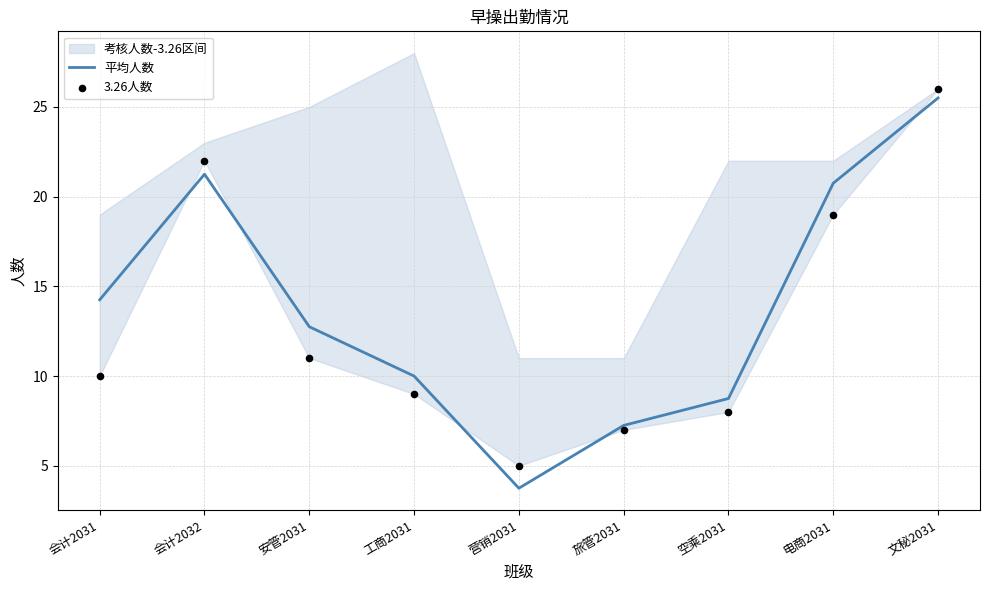

At which category is the sum across all series the highest?

文秘2031